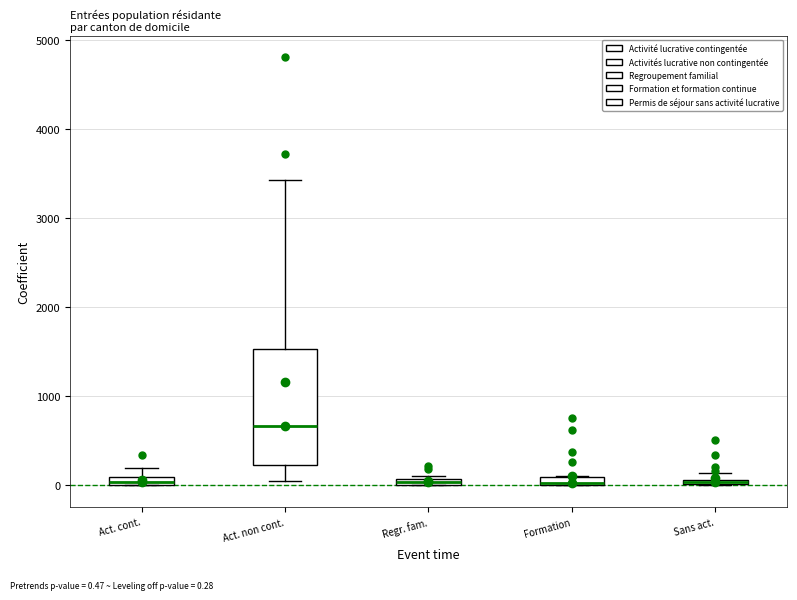

Where is the lower edge of the box for Regr. fam. on the y-axis? The values are not printed on the chart, so give them approximately, as read against the axis.

0